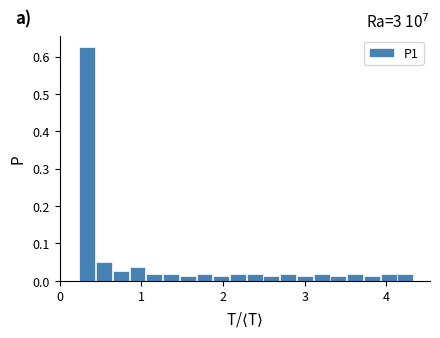

Around what value on the x-axis is the tallest bar? Give the approximate position of its centre, as read against the axis.

0.3